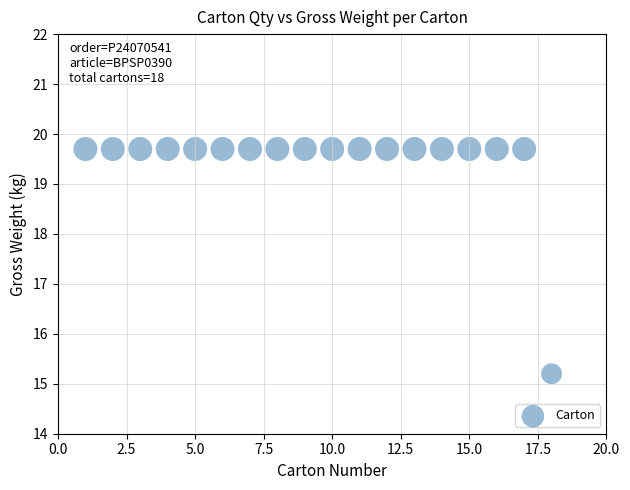

What is the range of X values (max minus min)?

17.0